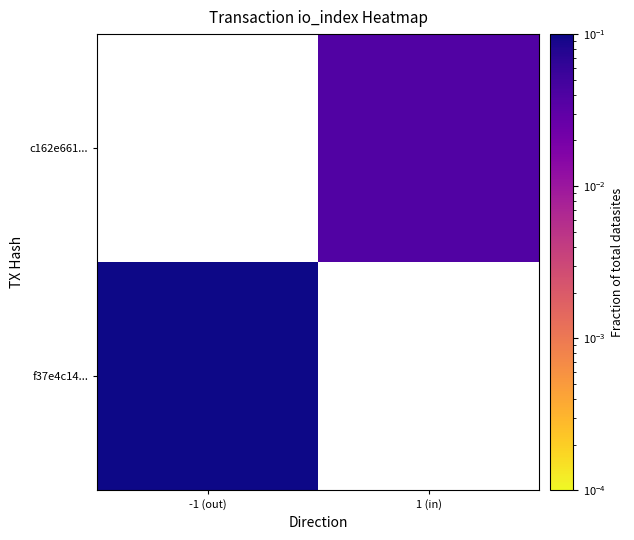

Rank the series by their maximum value, from highest to lowest.

f37e4c14..., c162e661...